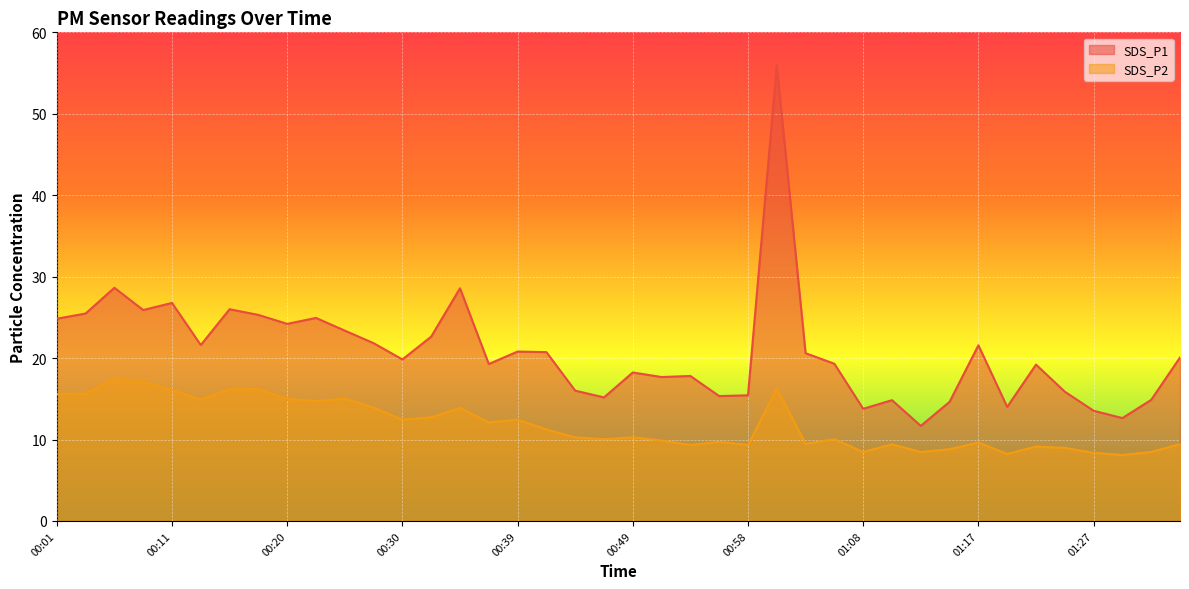

Reading right to left, extract all data points from this chart.

SDS_P1: 20.1	14.9	12.6	13.5	15.9	19.2	14.0	21.6	14.6	11.7	14.8	13.8	19.3	20.6	55.9	15.4	15.3	17.8	17.7	18.2	15.2	16.0	20.7	20.8	19.3	28.6	22.6	19.8	21.8	23.4	24.9	24.2	25.3	26.0	21.6	26.8	25.9	28.6	25.5	24.8
SDS_P2: 9.4	8.5	8.1	8.4	9.0	9.1	8.2	9.6	8.8	8.5	9.4	8.5	10.0	9.5	16.3	9.3	9.7	9.3	9.9	10.3	10.0	10.3	11.2	12.4	12.1	13.9	12.7	12.4	13.9	15.0	14.7	15.0	16.2	16.2	14.9	16.1	17.1	17.5	15.6	15.6